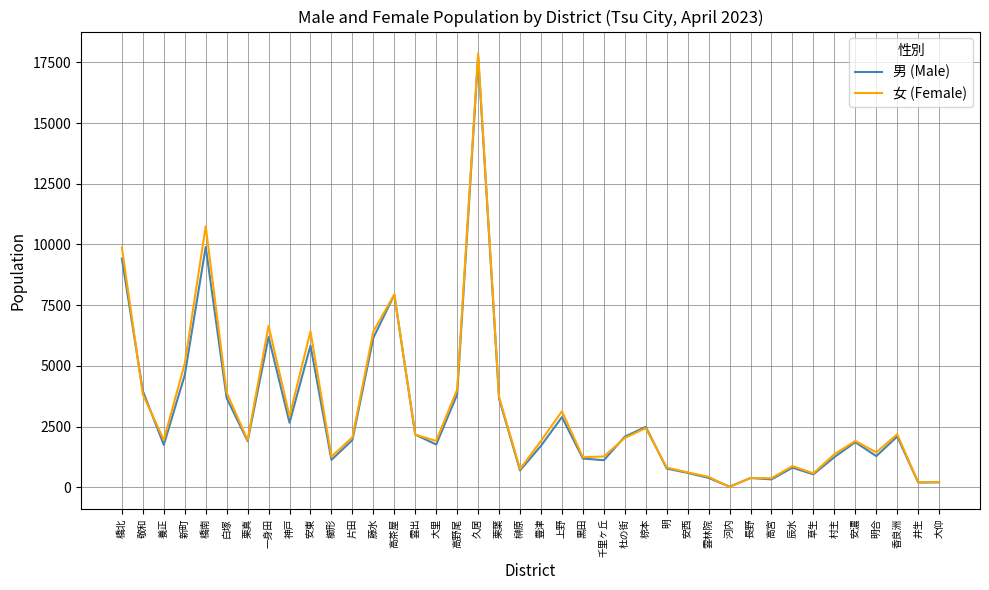

How many categories are shown in the chart?

40